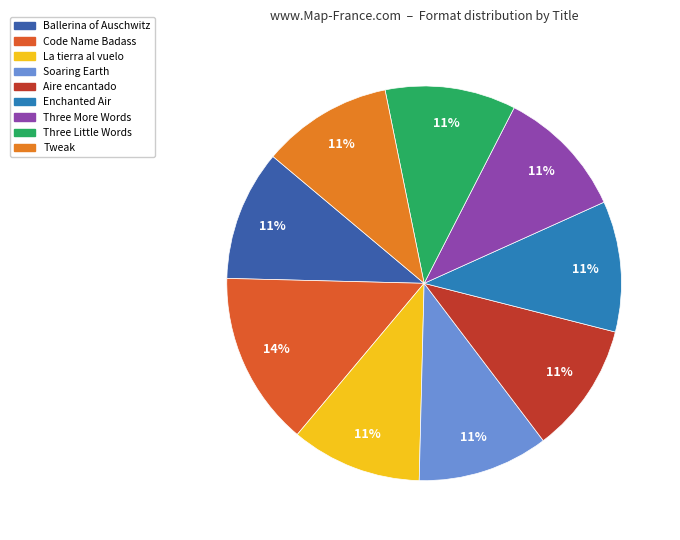

Combined, do Code Name Badass and Three Little Words account for over 50%?

No